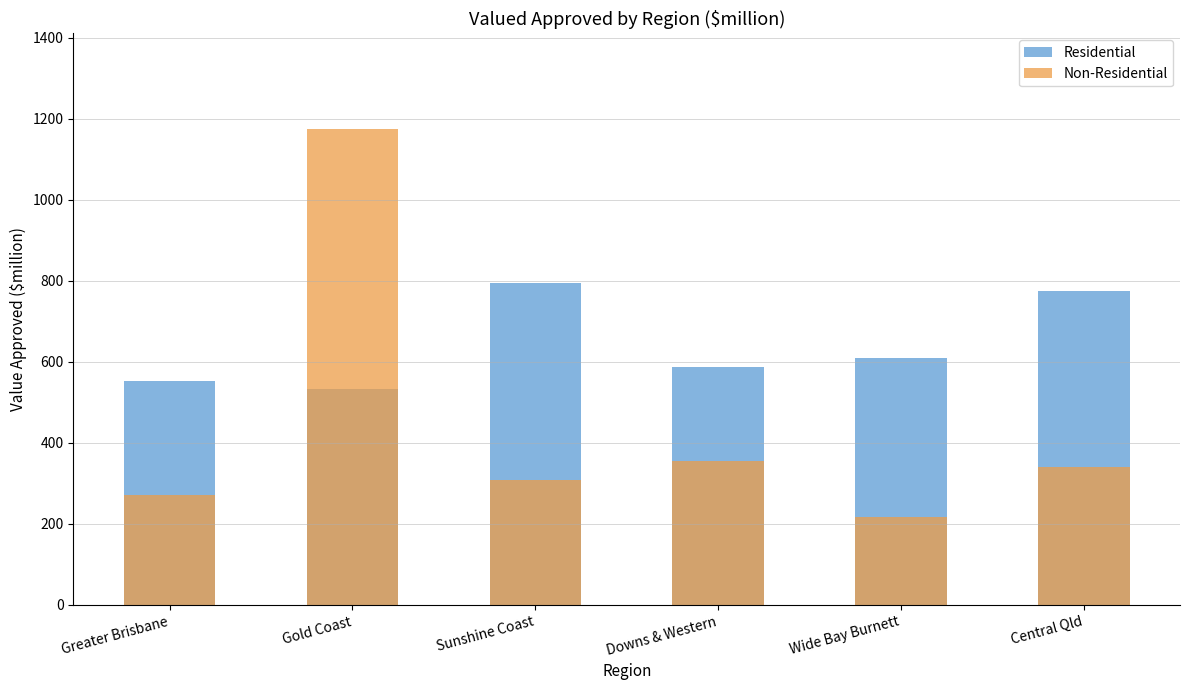

Count the number of data series in this chart.

2